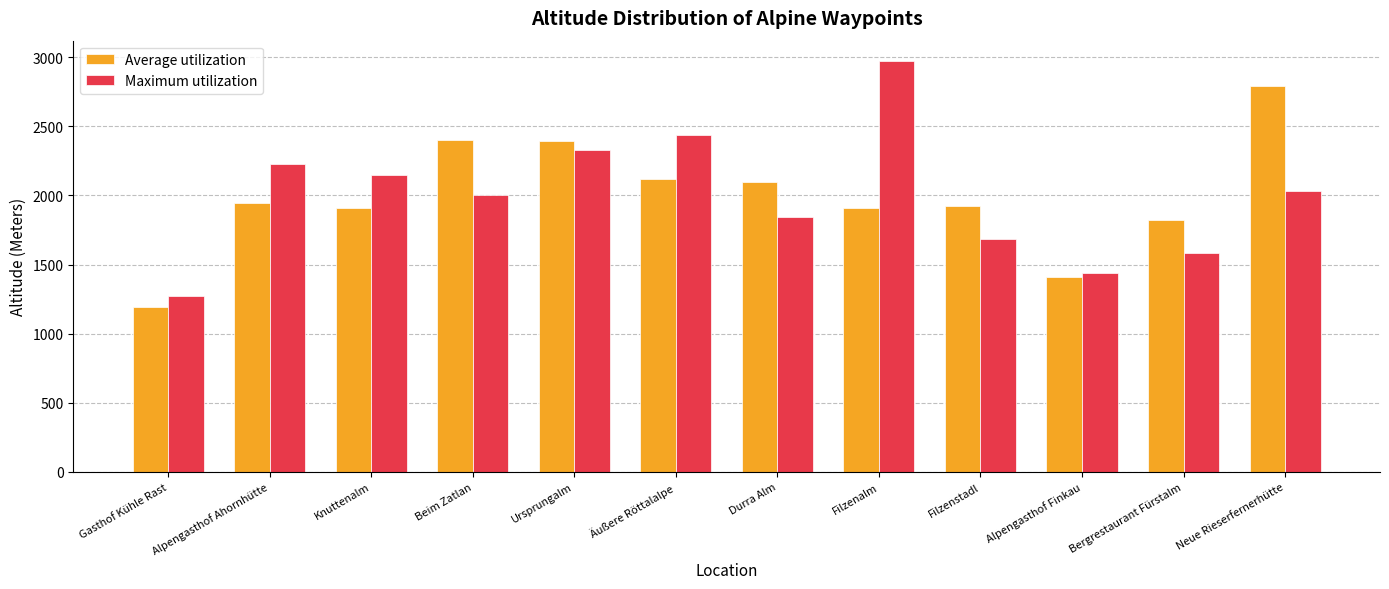

What is the sum of all Maximum utilization values?

23972